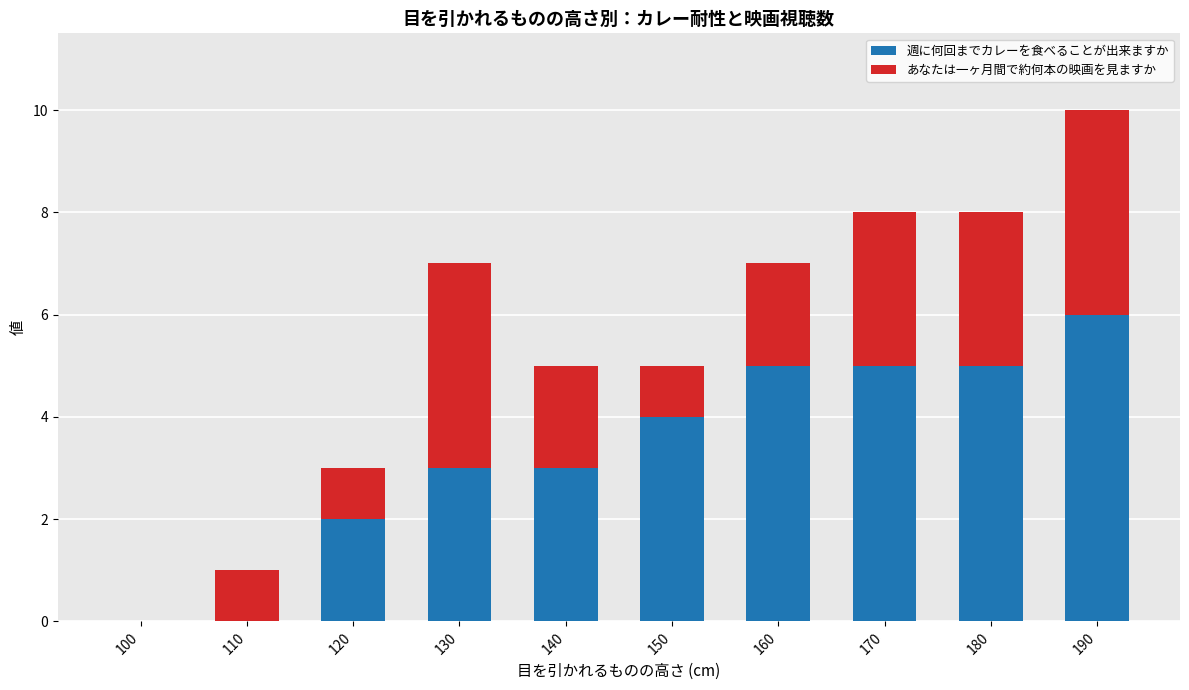

The 週に何回までカレーを食べることが出来ますか series shows 5 at 160. True or false?

True